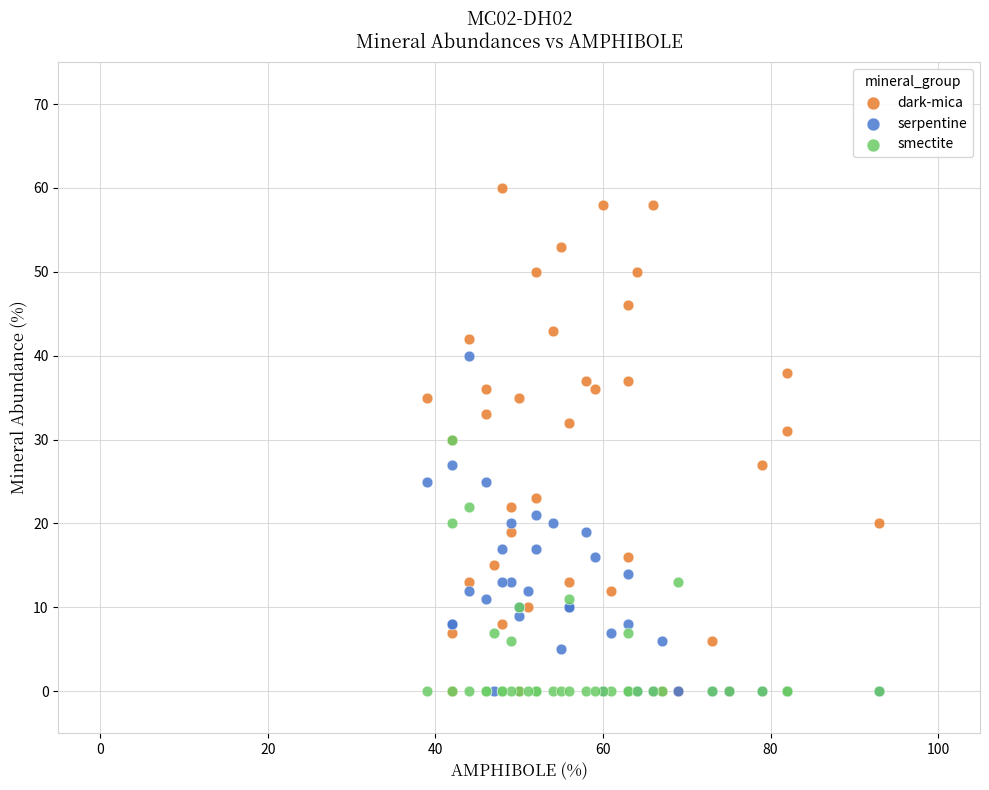

Which series reaches the maximum Y coordinate?

dark-mica